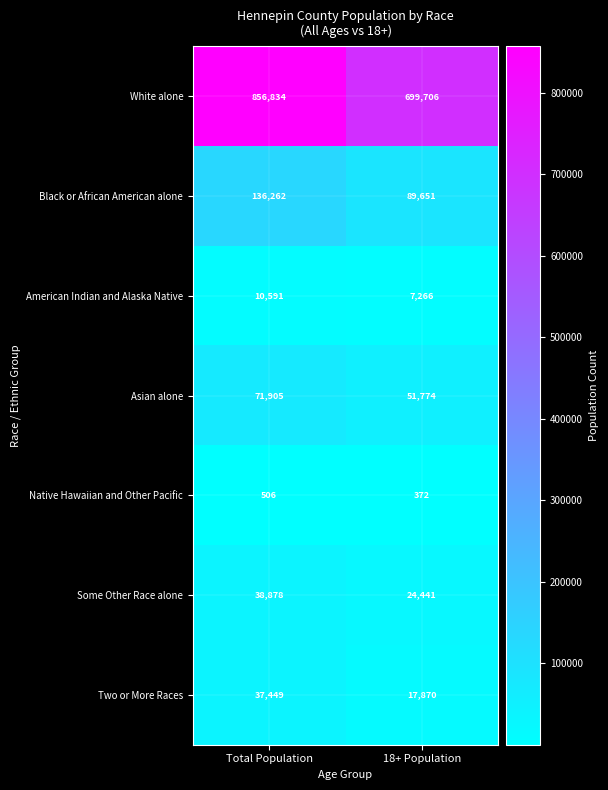

Is it true that Two or More Races equals 37449 at Total Population?

True